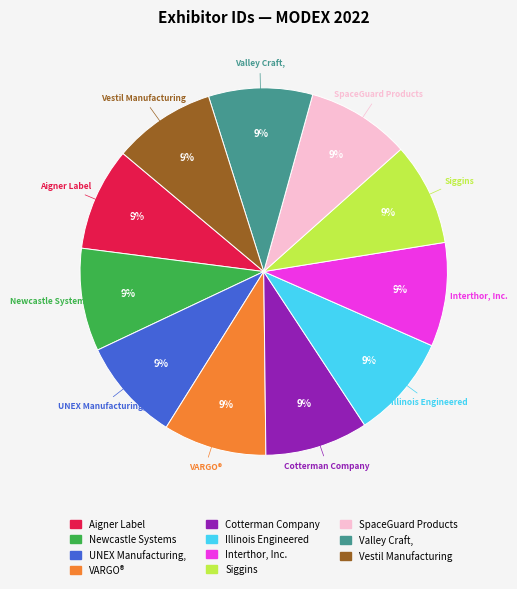

How many segments does this pie chart have?

11